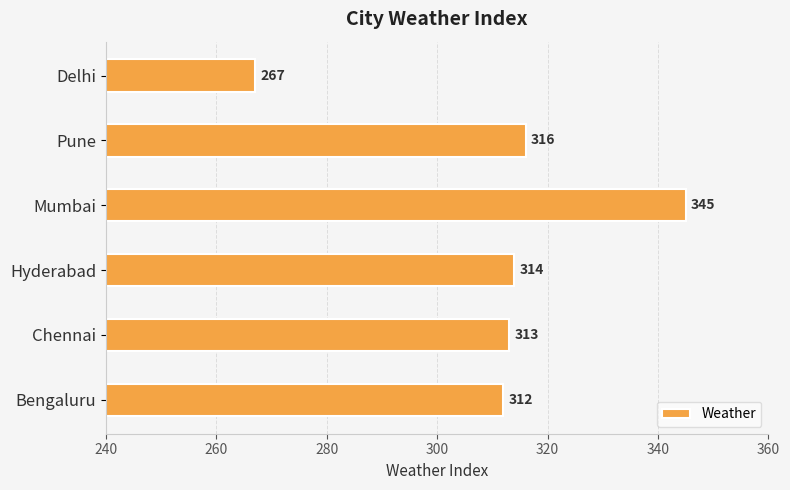

Reading top to bottom, what are all the values shown in this chart?

Delhi=267	Pune=316	Mumbai=345	Hyderabad=314	Chennai=313	Bengaluru=312